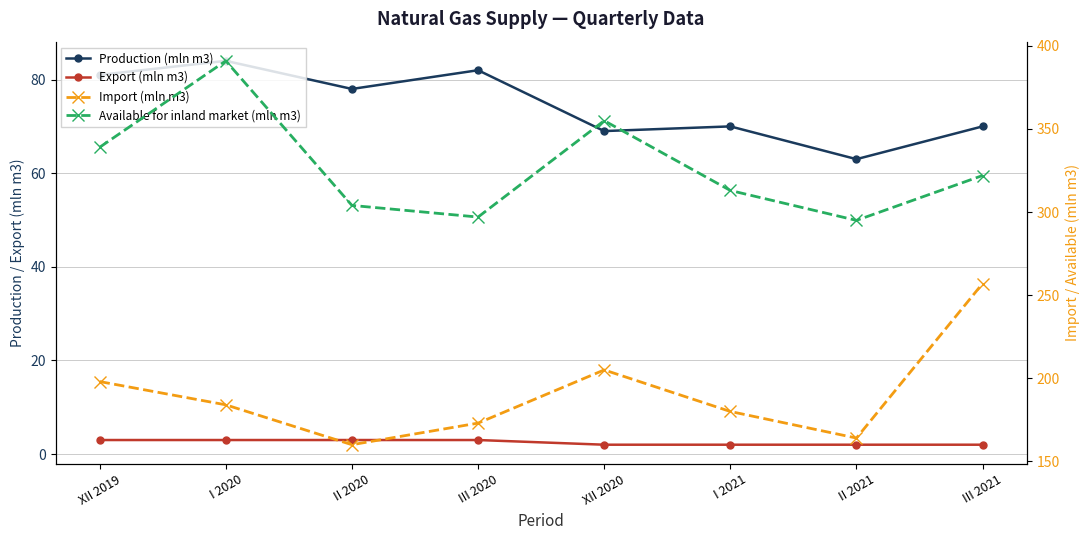

How many categories are shown in the chart?

8